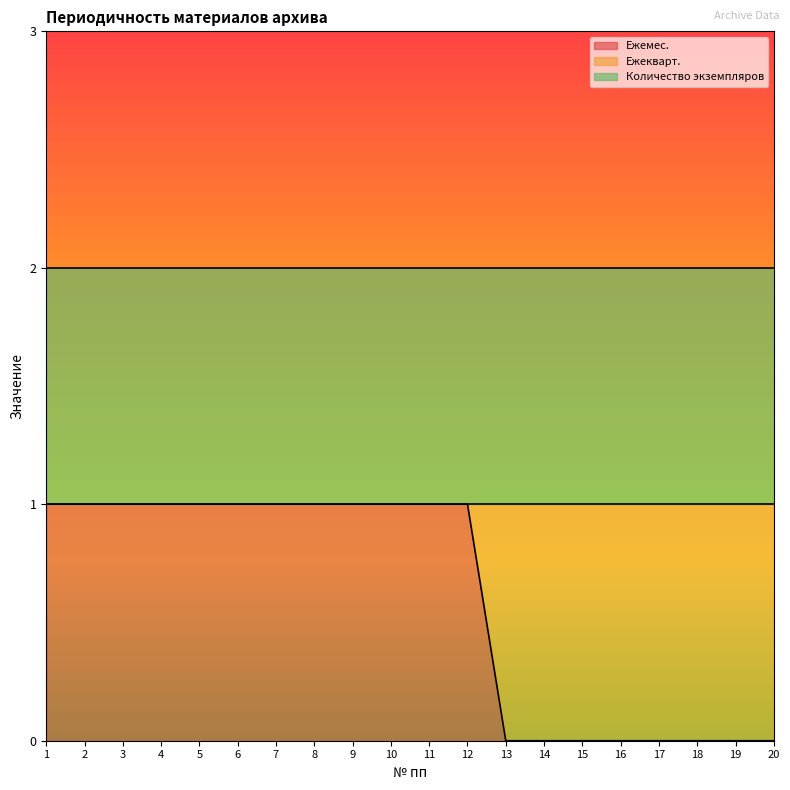

Reading left to right, extract all data points from this chart.

Ежемес.: 1	1	1	1	1	1	1	1	1	1	1	1	0	0	0	0	0	0	0	0
Ежекварт.: 0	0	0	0	0	0	0	0	0	0	0	0	1	1	1	1	1	1	1	1
Количество экземпляров: 1	1	1	1	1	1	1	1	1	1	1	1	1	1	1	1	1	1	1	1